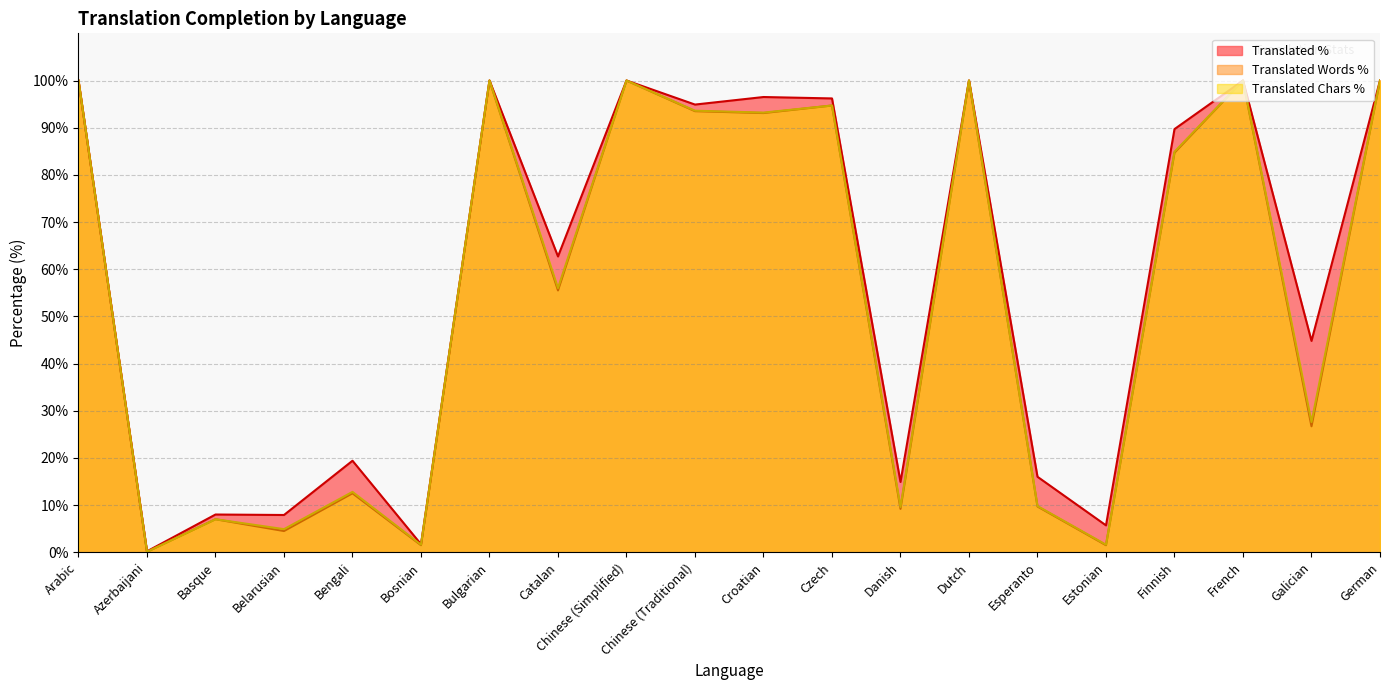

What is the total value across all series at Chinese (Simplified)?

300.0